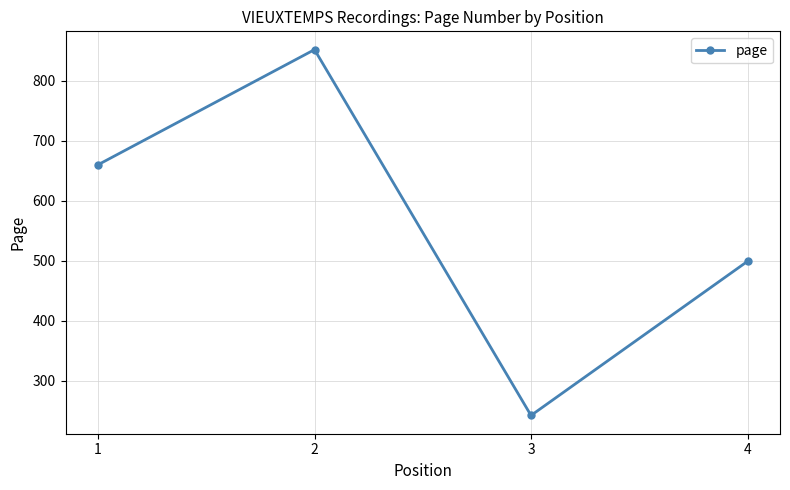

Which has a higher value, 4 or 2?

2